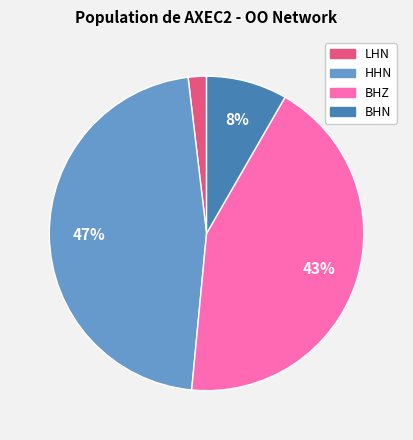

Does any single category account for the majority?

No